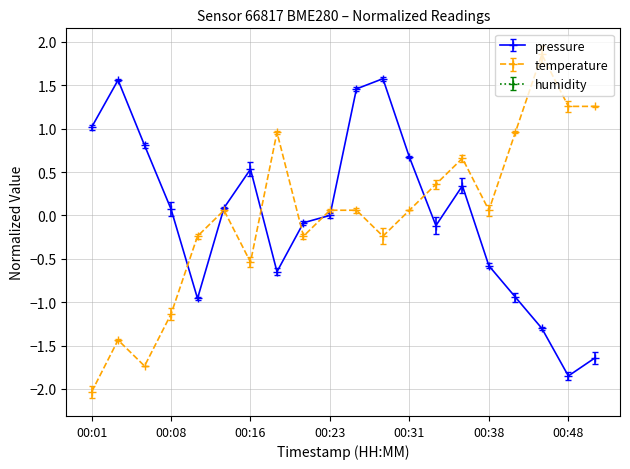

Reading right to left, transcribe all the data shown in this chart.

pressure: 00:51=-1.6	00:48=-1.9	00:43=-1.3	00:40=-0.9	00:38=-0.6	00:36=0.3	00:33=-0.1	00:31=0.7	00:28=1.6	00:26=1.5	00:23=0.0	00:21=-0.1	00:18=-0.6	00:16=0.5	00:13=0.1	00:11=-1.0	00:08=0.1	00:06=0.8	00:04=1.6	00:01=1.0
temperature: 00:51=1.3	00:48=1.3	00:43=1.9	00:40=1.0	00:38=0.1	00:36=0.7	00:33=0.4	00:31=0.1	00:28=-0.2	00:26=0.1	00:23=0.1	00:21=-0.2	00:18=1.0	00:16=-0.5	00:13=0.1	00:11=-0.2	00:08=-1.1	00:06=-1.7	00:04=-1.4	00:01=-2.0